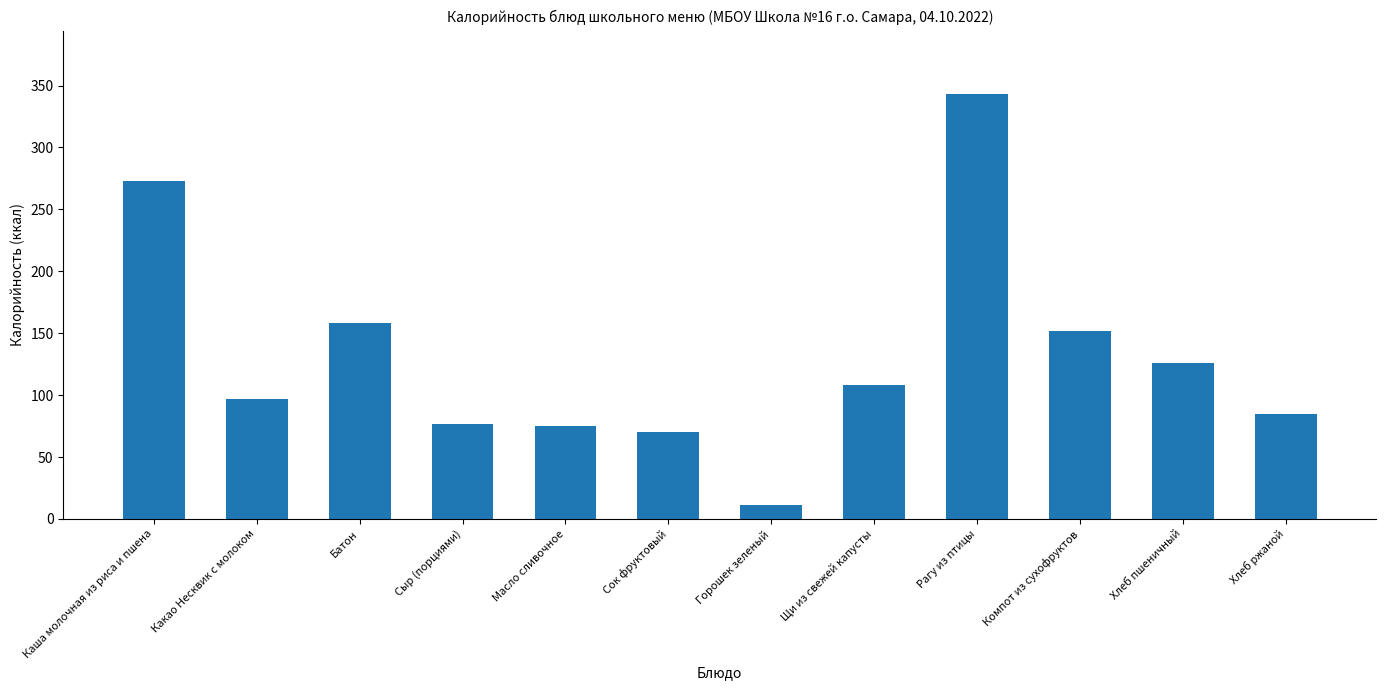

What position from the right is Хлеб ржаной?

1